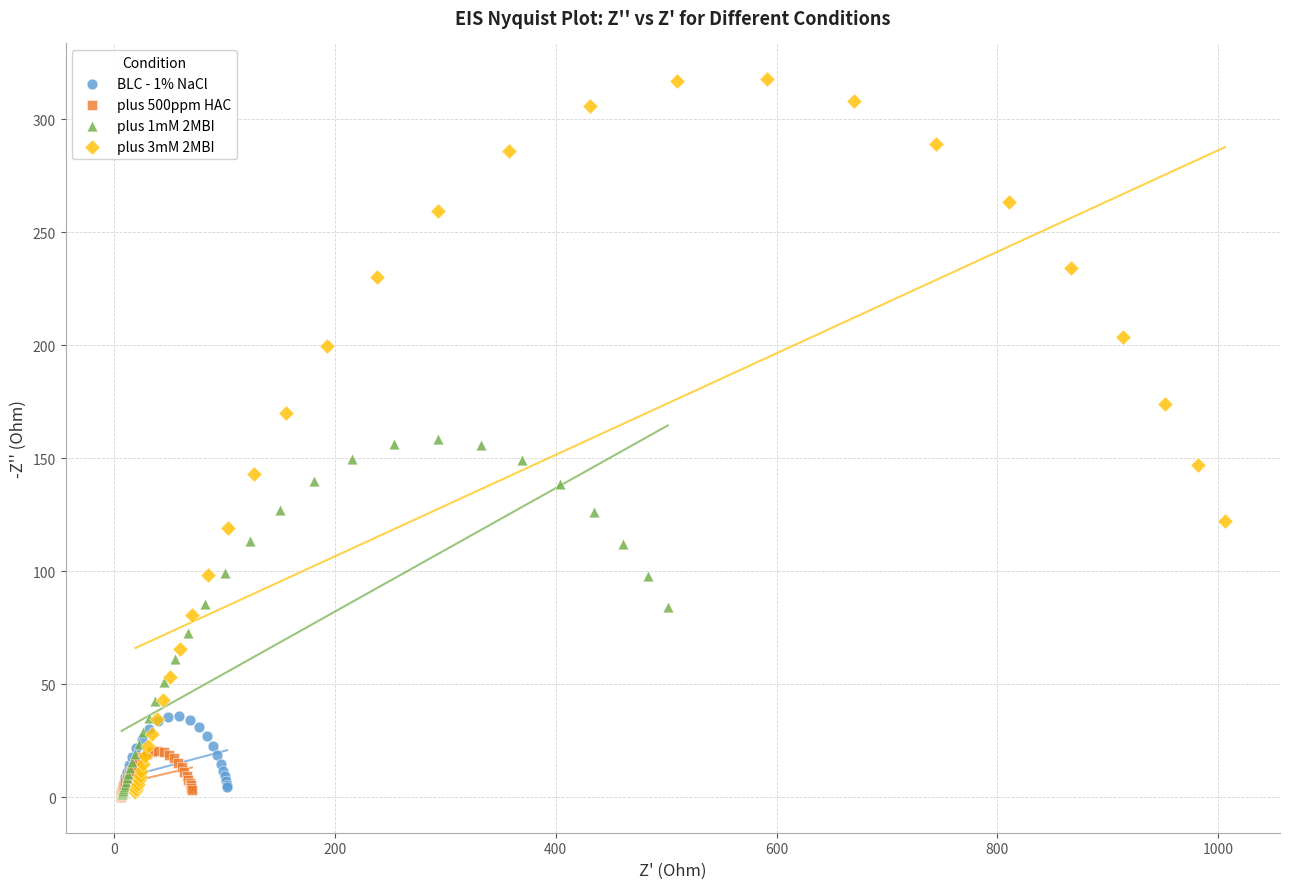

Which series has the largest Y range (max minus min)?

plus 3mM 2MBI